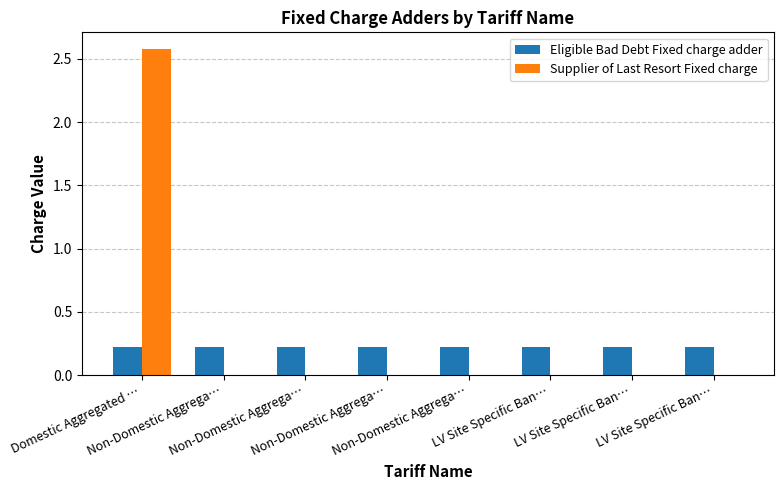

At how many categories does at least one series exceed 0?

8